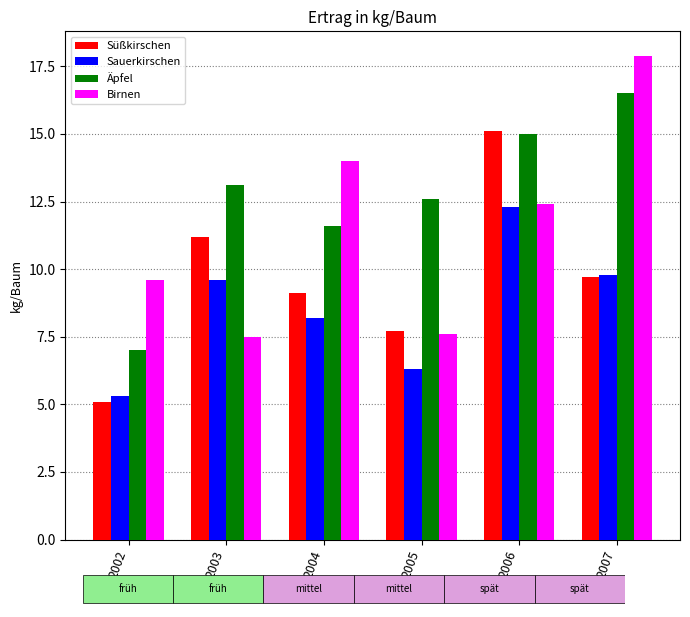

How many series are shown in this chart?

4